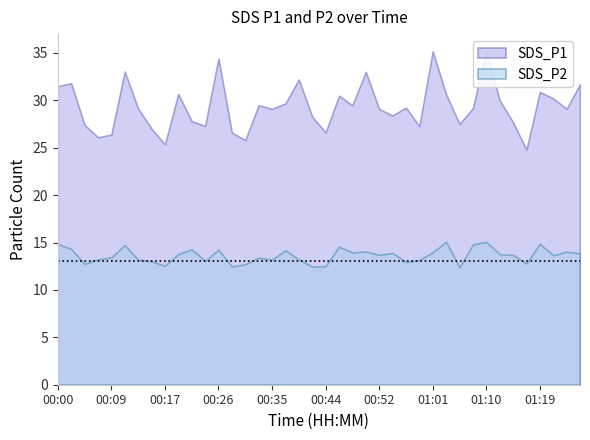

At how many categories does at least one series exceed 18?

40